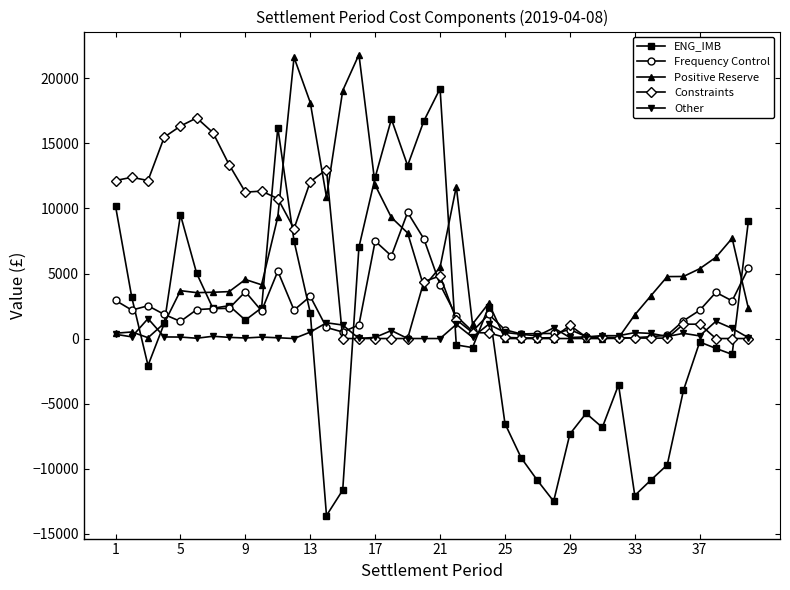

Rank the series by their maximum value, from lowest to highest.

Other, Frequency Control, Constraints, ENG_IMB, Positive Reserve